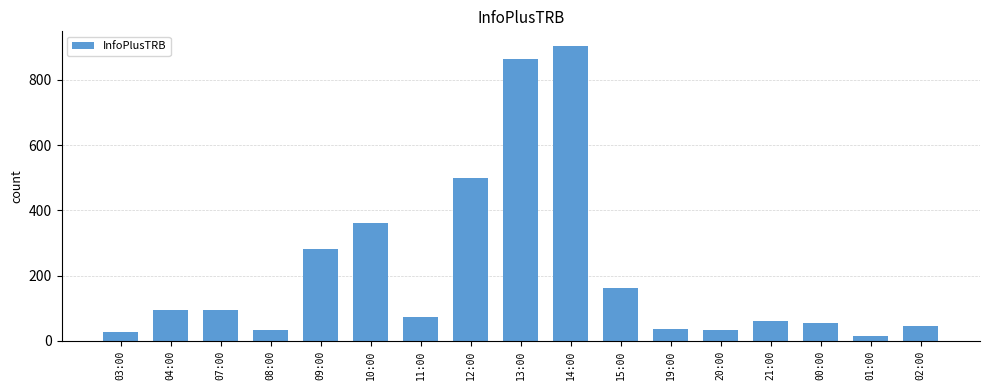

At which label is the value closest to 459?

12:00